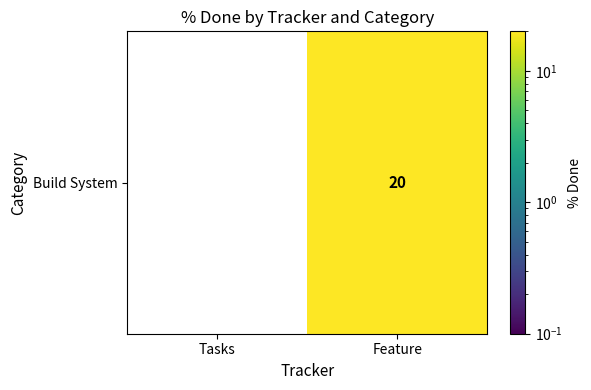

Rank the categories by value from highest to lowest.

Feature, Tasks